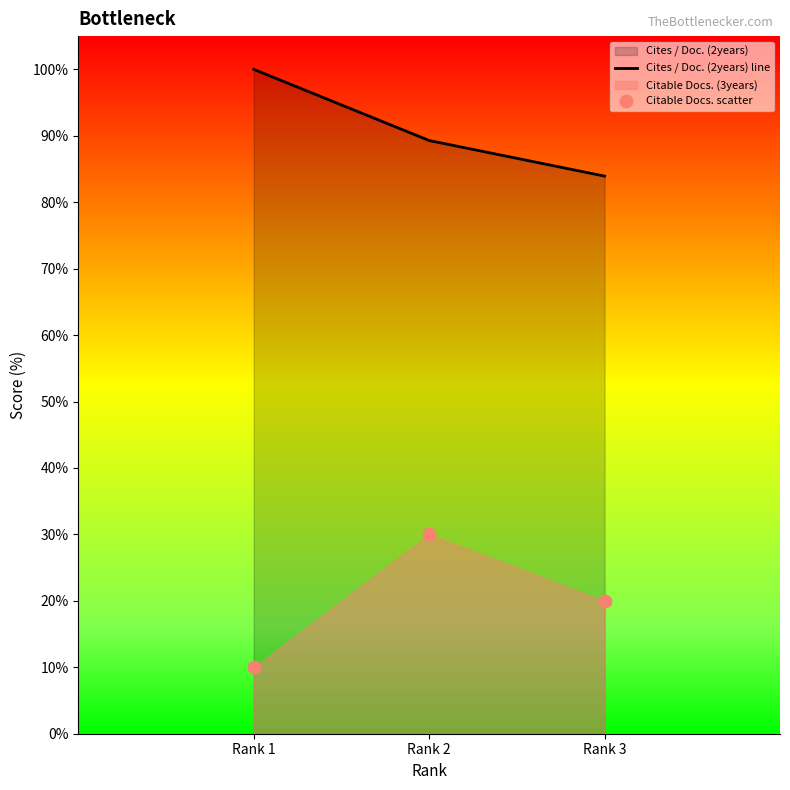

Is the value of Cites / Doc. (2years) line at Rank 3 greater than the value of Citable Docs. scatter at Rank 3?

Yes